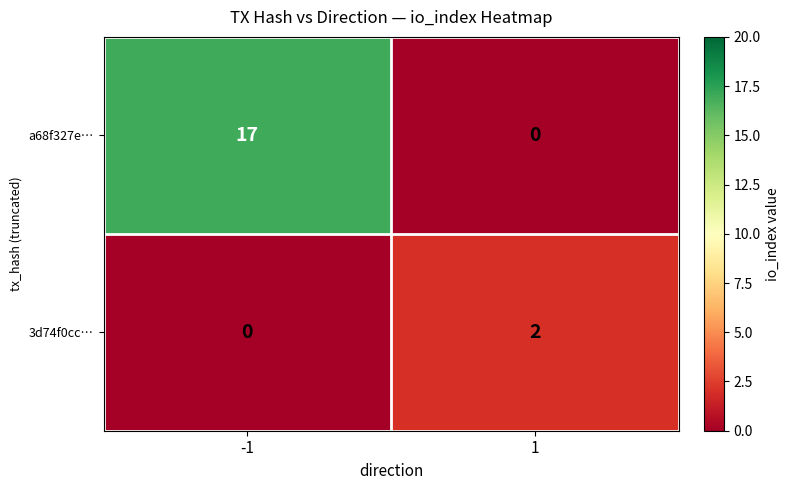

Rank the series at 1 from lowest to highest value.

a68f327e…, 3d74f0cc…